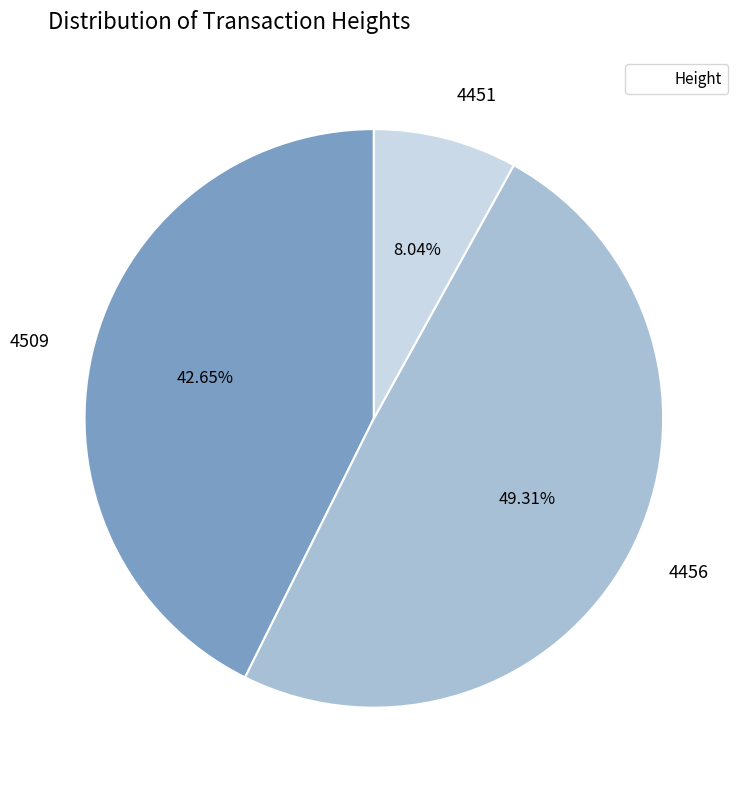

Is there any slice that represents more than half of the pie?

No